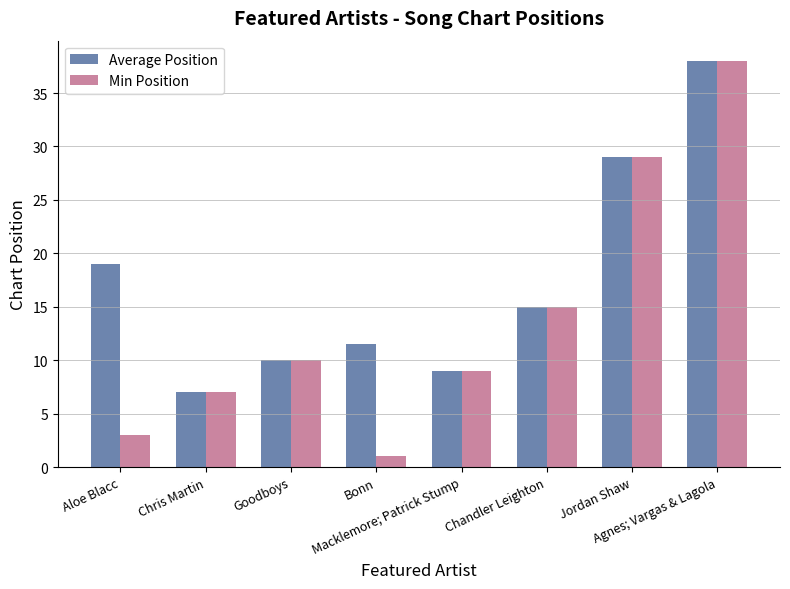

What is the sum of the Min Position values at Bonn and Jordan Shaw?

30.0